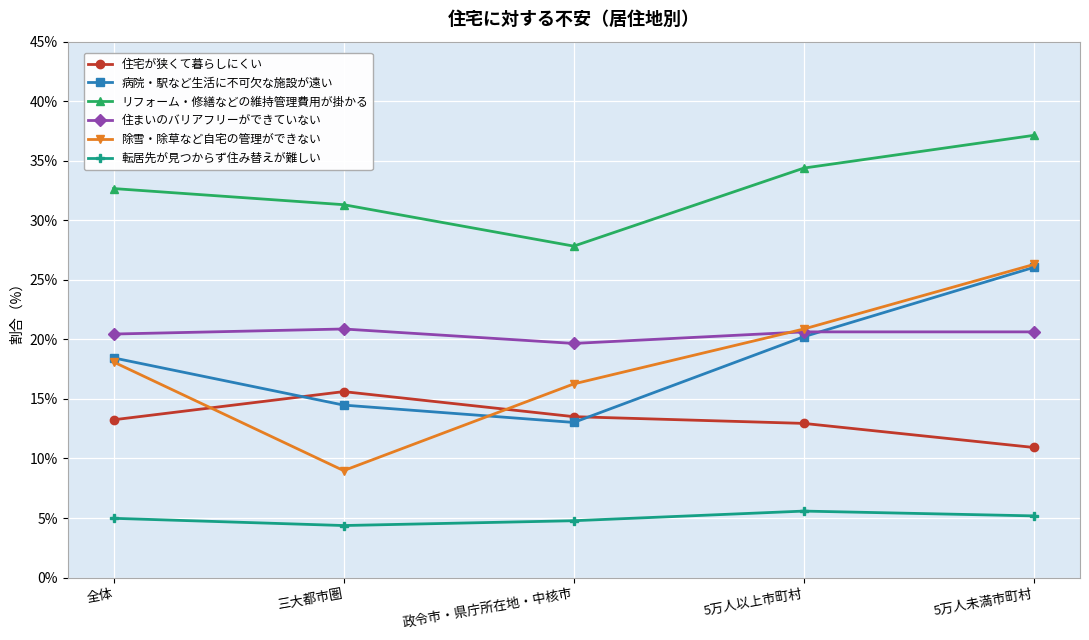

True or false: 除雪・除草など自宅の管理ができない and 住宅が狭くて暮らしにくい cross at least once.

True